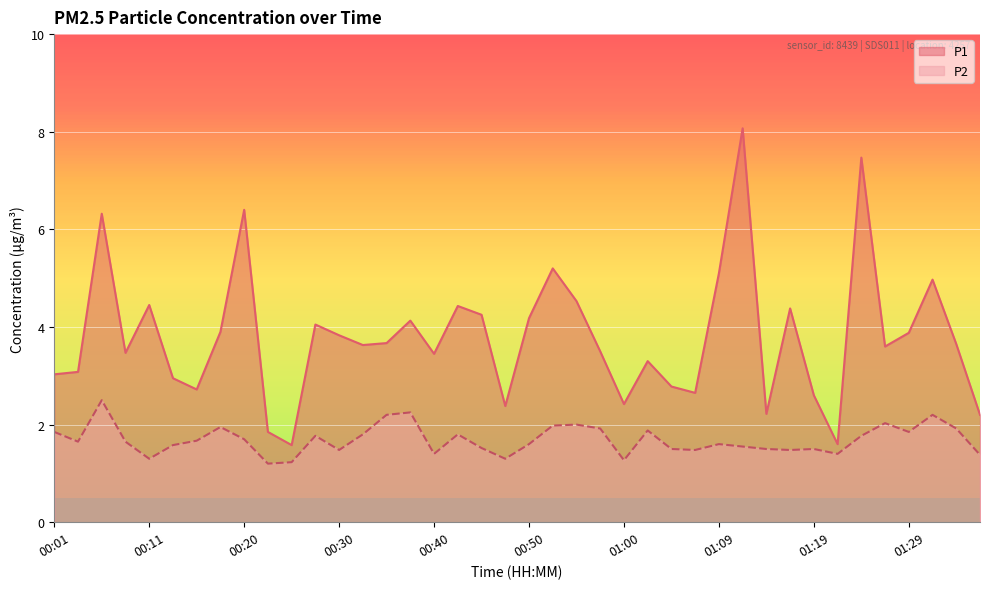

What is the difference between the maximum and minimum values in the P1 series?

6.5